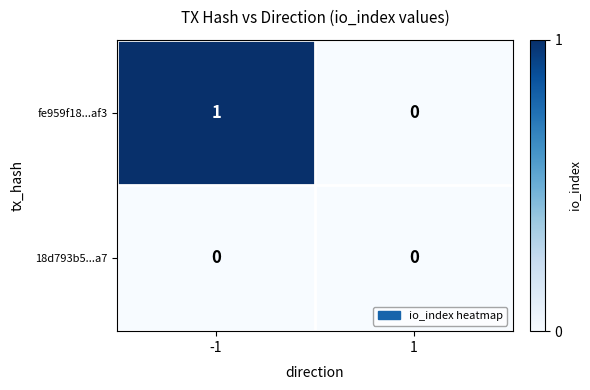

Reading right to left, what are all the values shown in this chart?

fe959f18...af3: 1=0	-1=1
18d793b5...a7: 1=0	-1=0